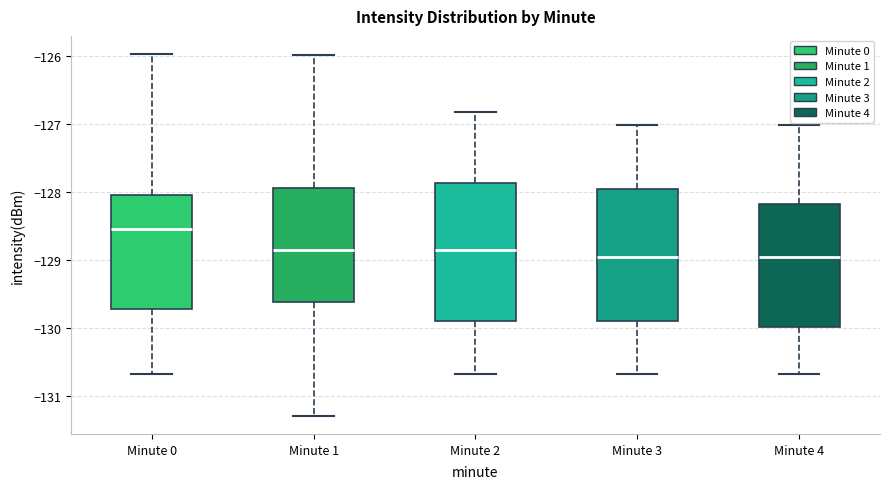

Where is the upper edge of the box for Minute 4 on the y-axis? The values are not printed on the chart, so give them approximately, as read against the axis.

-128.2